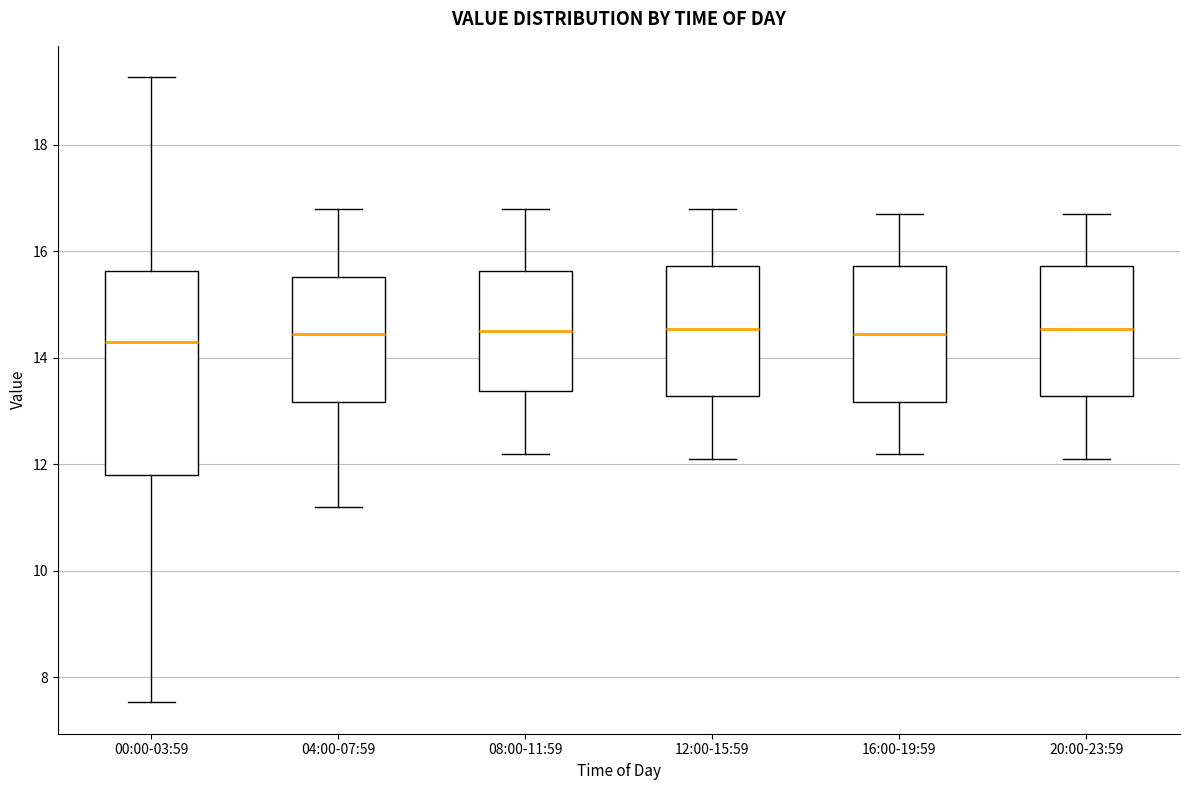

Reading left to right, transcribe this box plot: for each box, give where its median line is, the range the box spans, and where its two whiskers end, as read against the y-axis. The values are not printed on the chart, so give them approximately, as read against the axis.

00:00-03:59: median 14.4, box 11.8 to 15.6, whiskers 7.6 to 19.2
04:00-07:59: median 14.4, box 13.2 to 15.6, whiskers 11.2 to 16.8
08:00-11:59: median 14.6, box 13.4 to 15.6, whiskers 12.2 to 16.8
12:00-15:59: median 14.6, box 13.2 to 15.8, whiskers 12.2 to 16.8
16:00-19:59: median 14.4, box 13.2 to 15.8, whiskers 12.2 to 16.8
20:00-23:59: median 14.6, box 13.2 to 15.8, whiskers 12.2 to 16.8